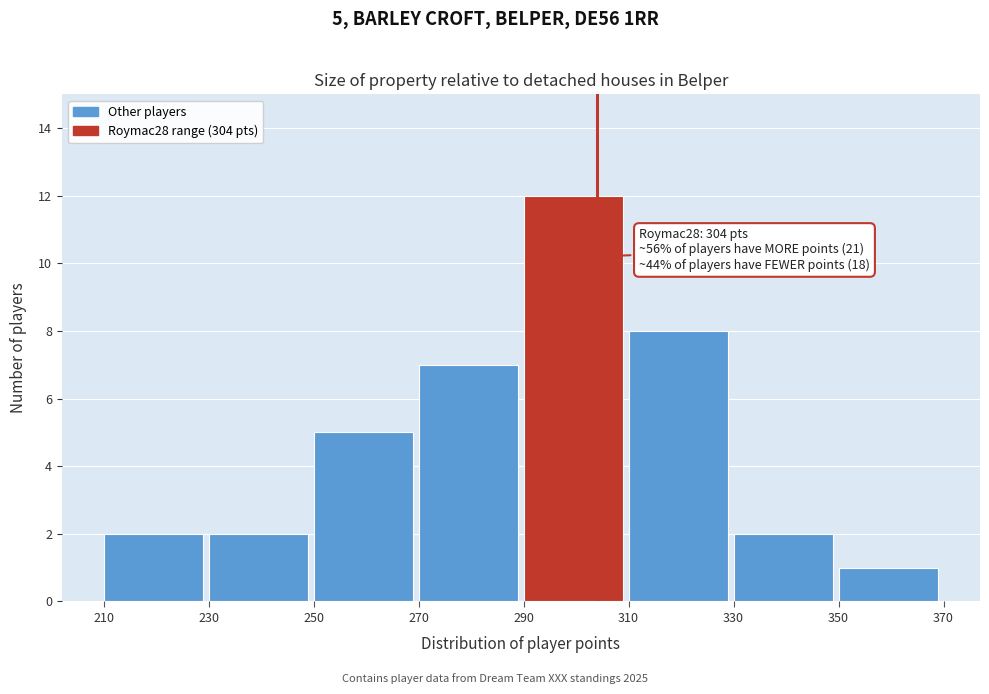

Which range on the x-axis has the tallest bar?

290 to 310